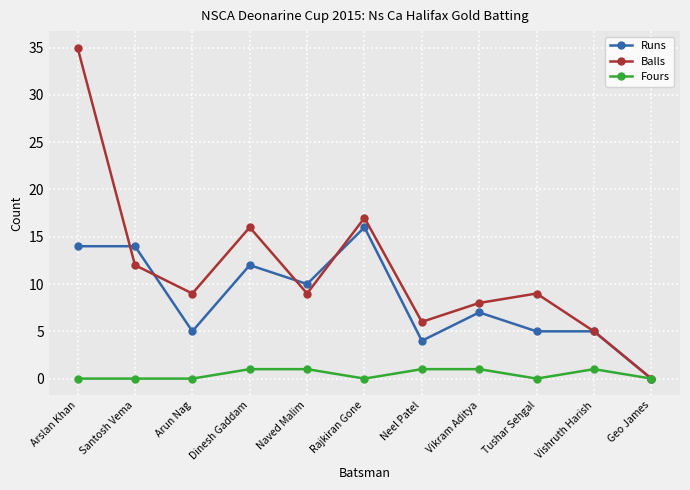

What position from the right is Rajkiran Gone?

6